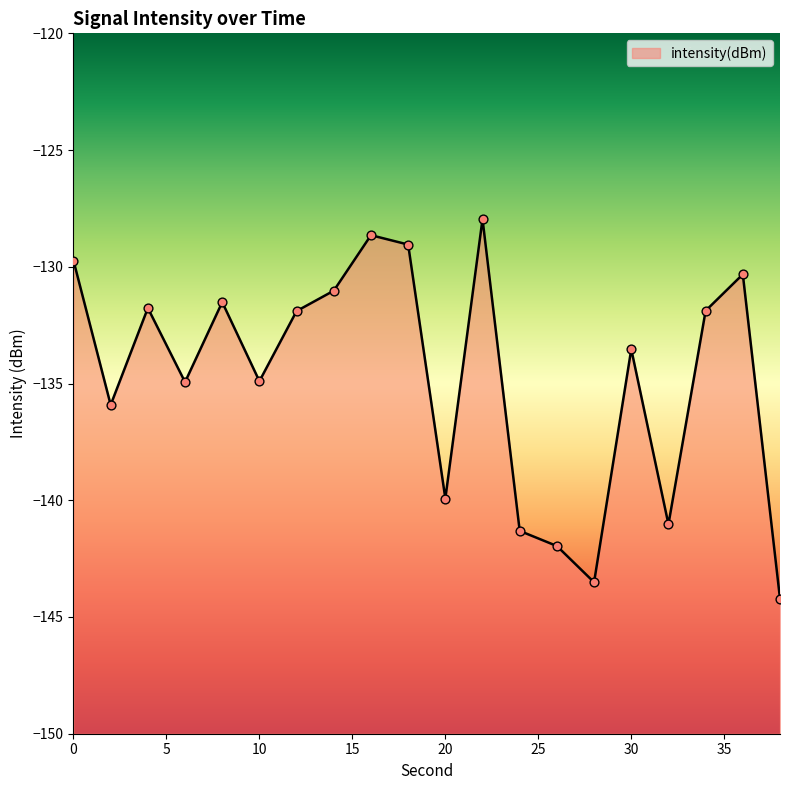

What is the change in value from 4 to 28?

-11.7